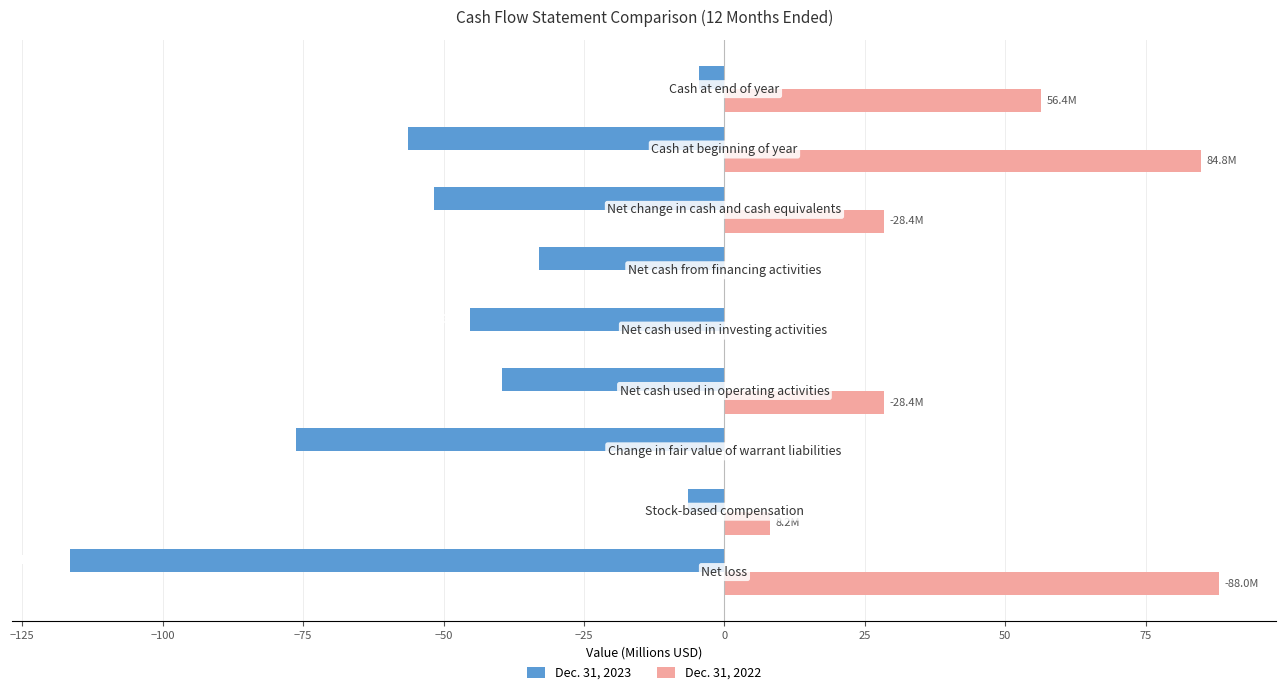

Which series has the largest total across all categories?

Dec. 31, 2022